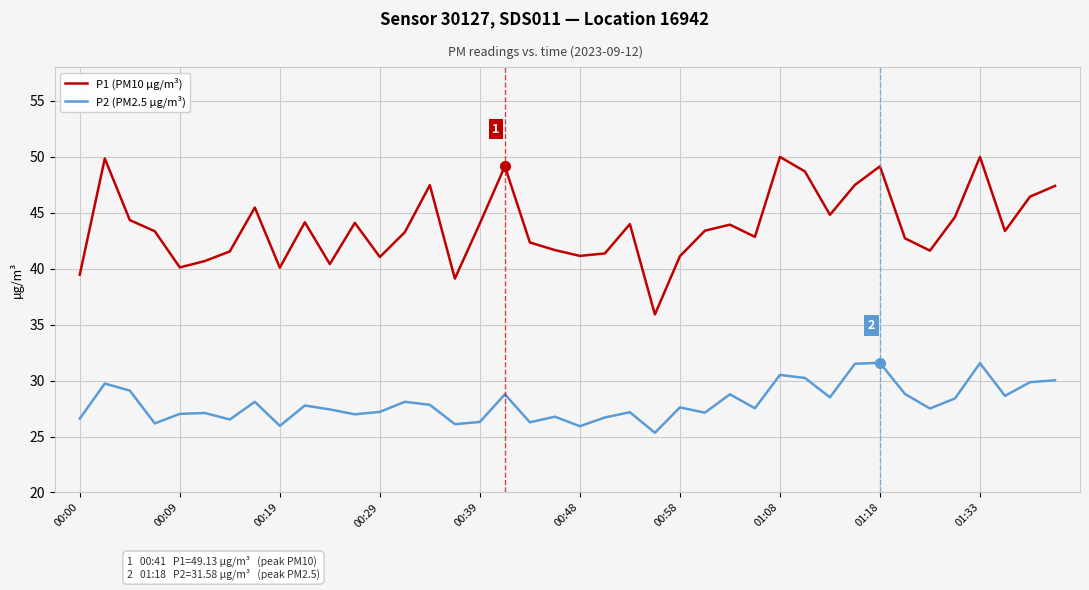

Rank the series by their maximum value, from lowest to highest.

P2 (PM2.5 µg/m³), P1 (PM10 µg/m³)